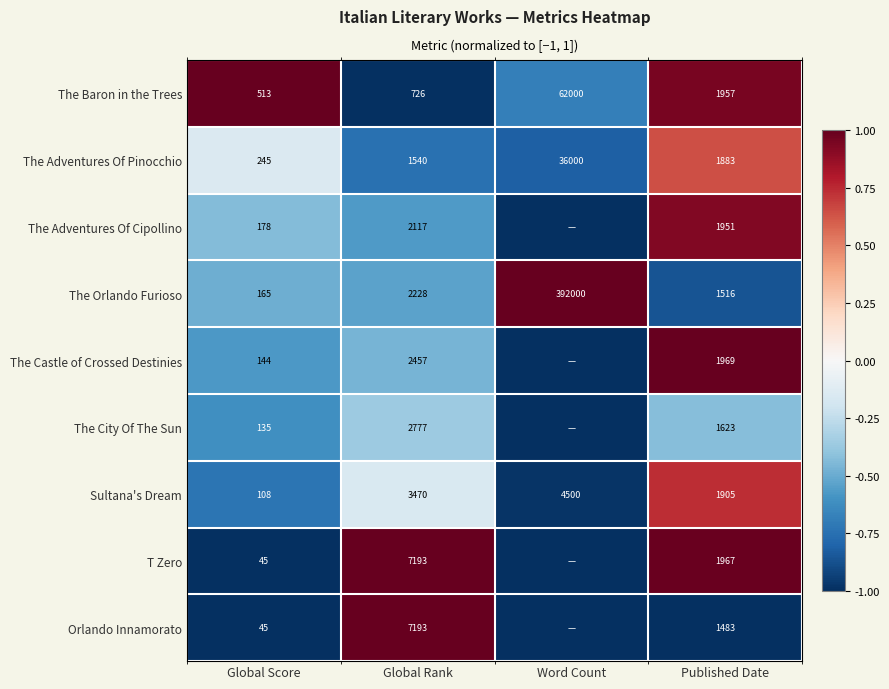

Is the value of The Orlando Furioso at Word Count greater than the value of Sultana's Dream at Global Score?

Yes